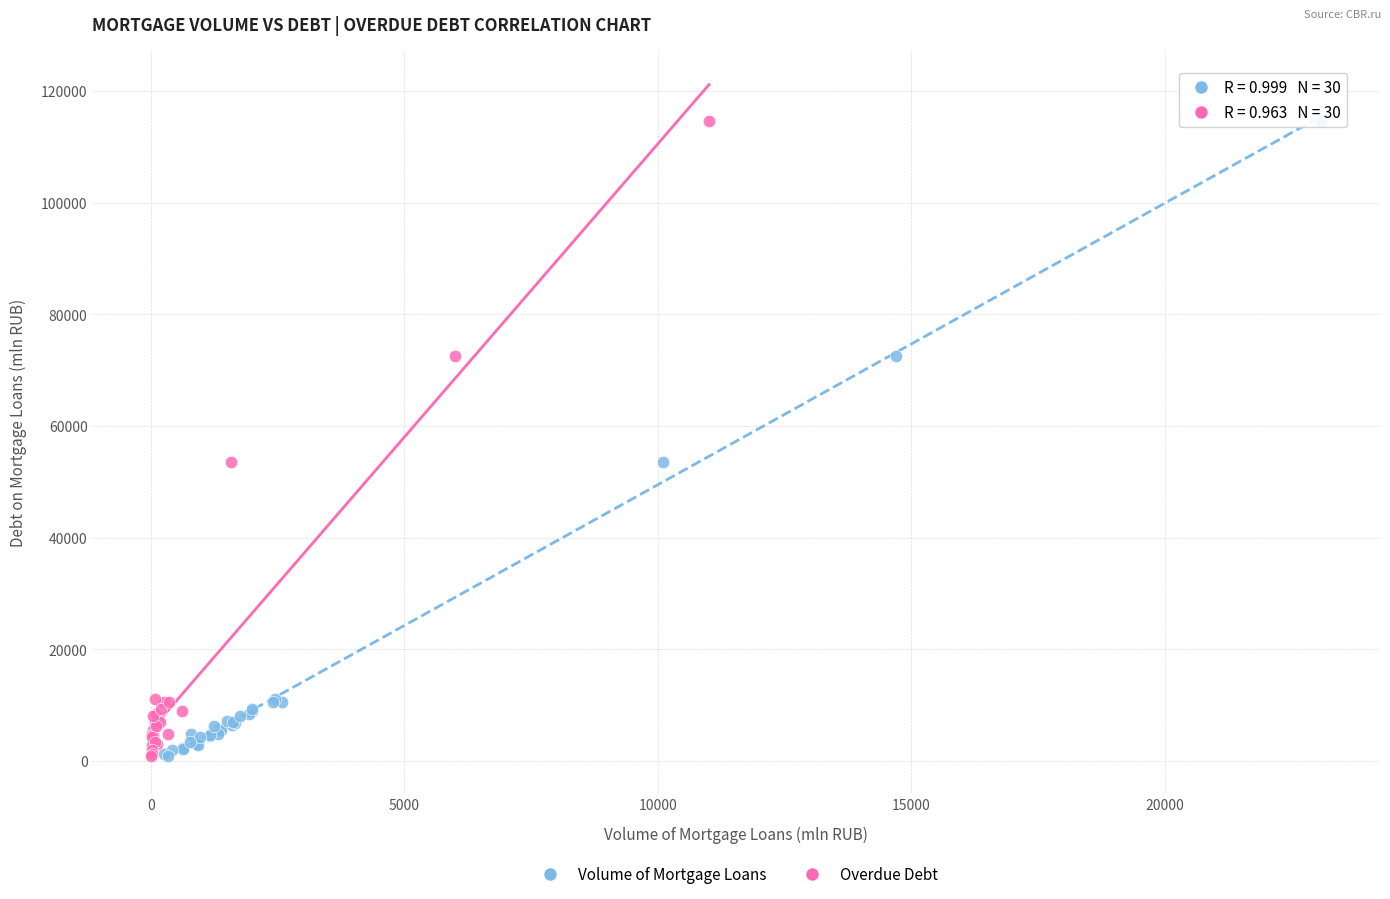

What are all the series names shown in the legend?

Volume of Mortgage Loans, Overdue Debt